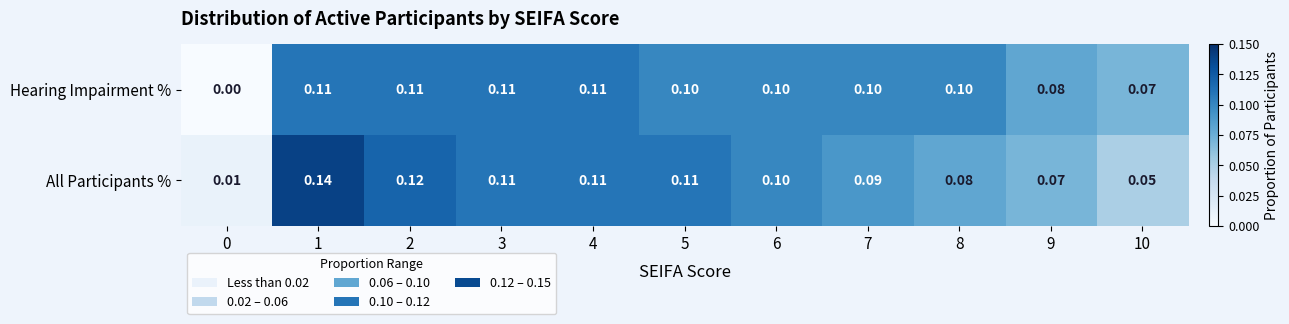

Which series has the widest spread of values?

All Participants %